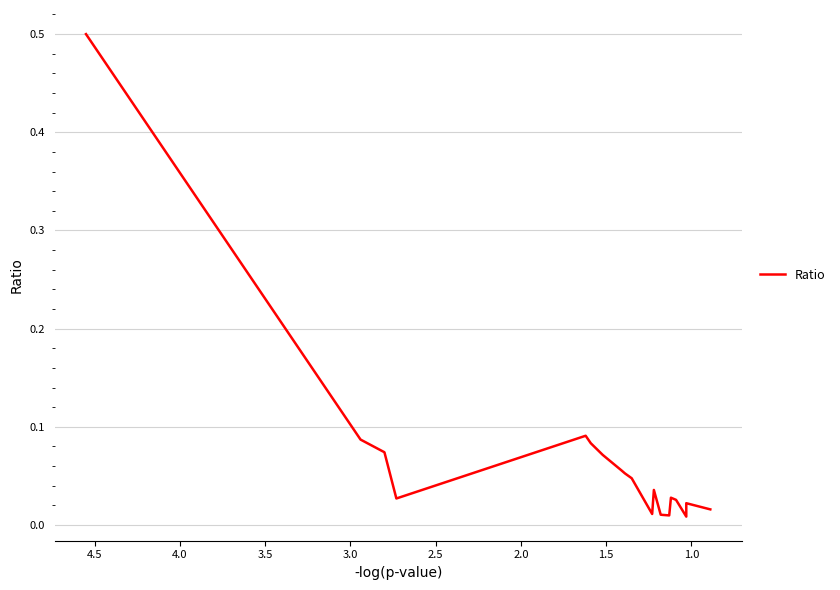

What is the difference between the maximum and minimum values?

0.5